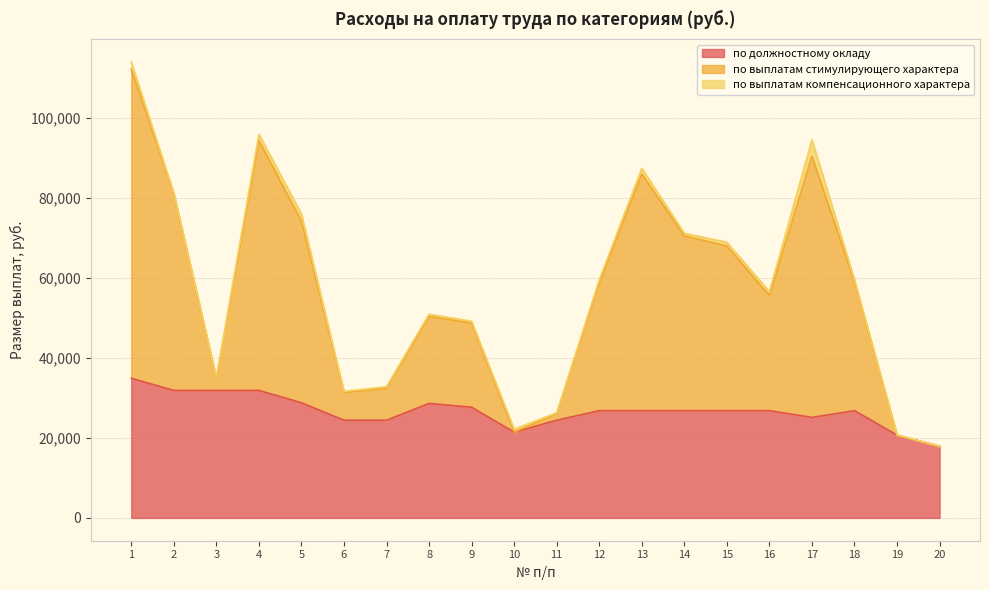

What is the approximate value of по должностному окладу at 10?

21447.5